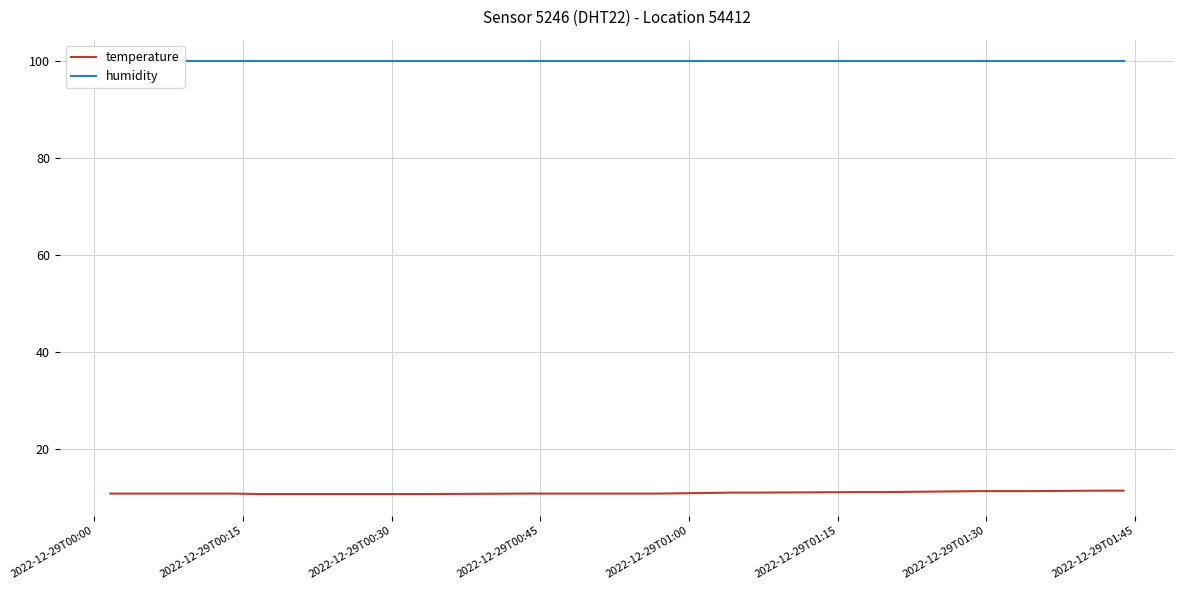

What is the minimum value for temperature?

10.7